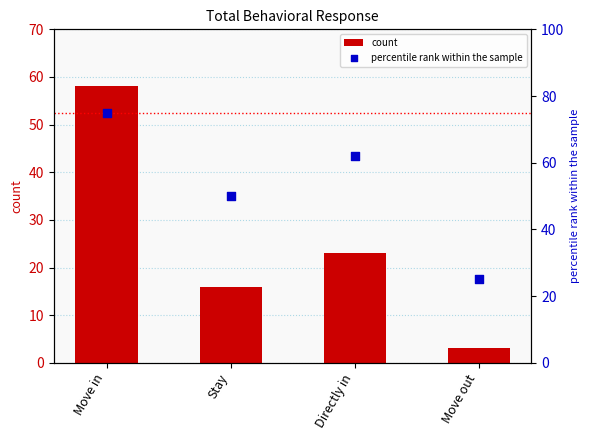

At how many categories does at least one series exceed 15?

4